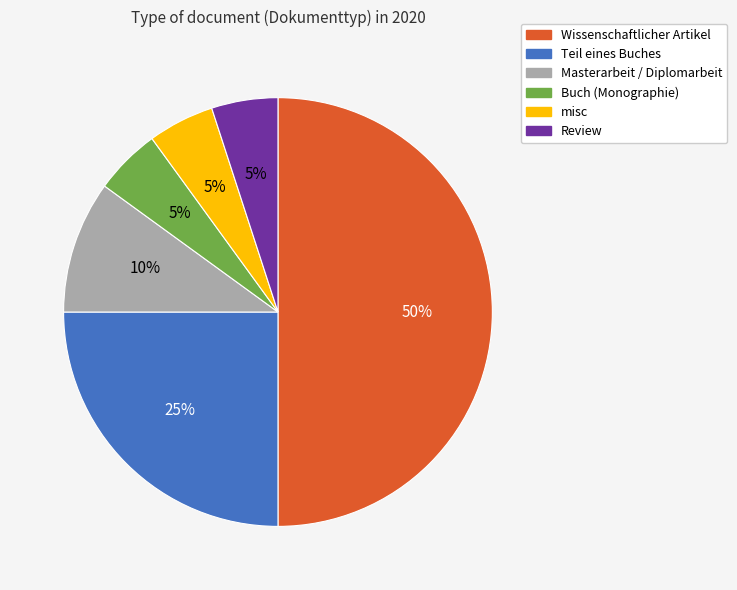

Count the number of slices in the pie.

6